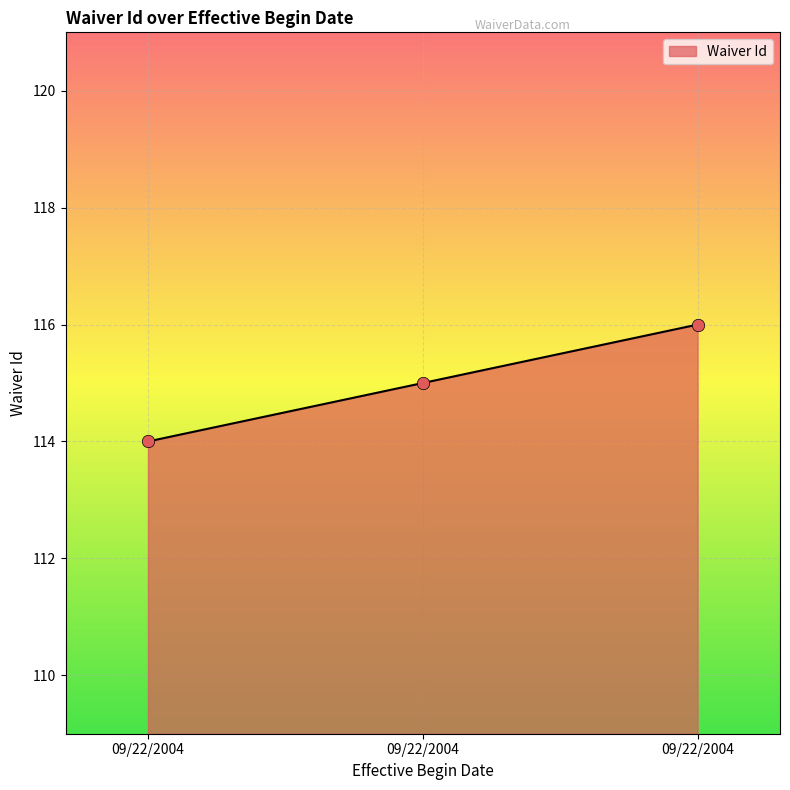

What is the change in value from 09/22/2004 to 09/22/2004?

+2